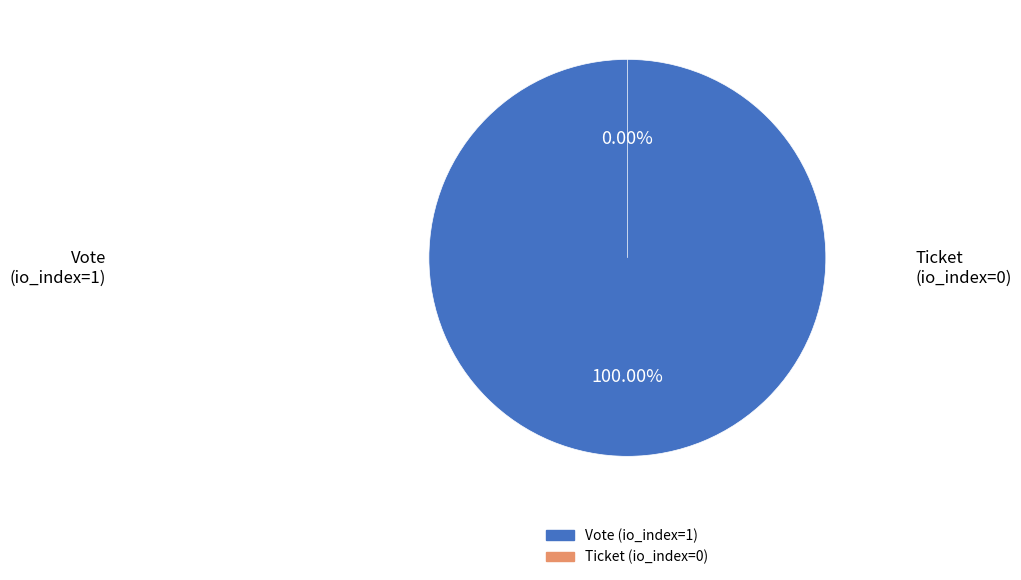

How many slices are in this pie chart?

2